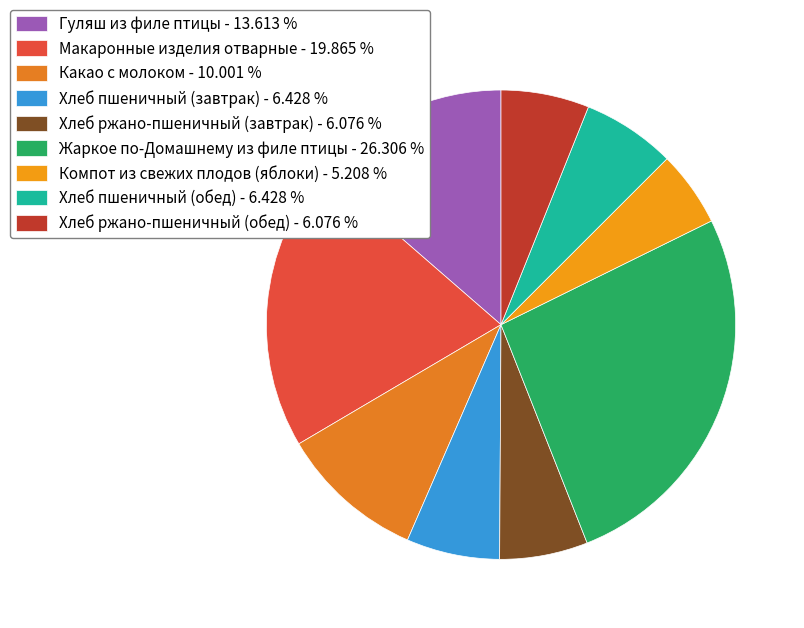

Which slice is the largest?

Жаркое по-Домашнему из филе птицы